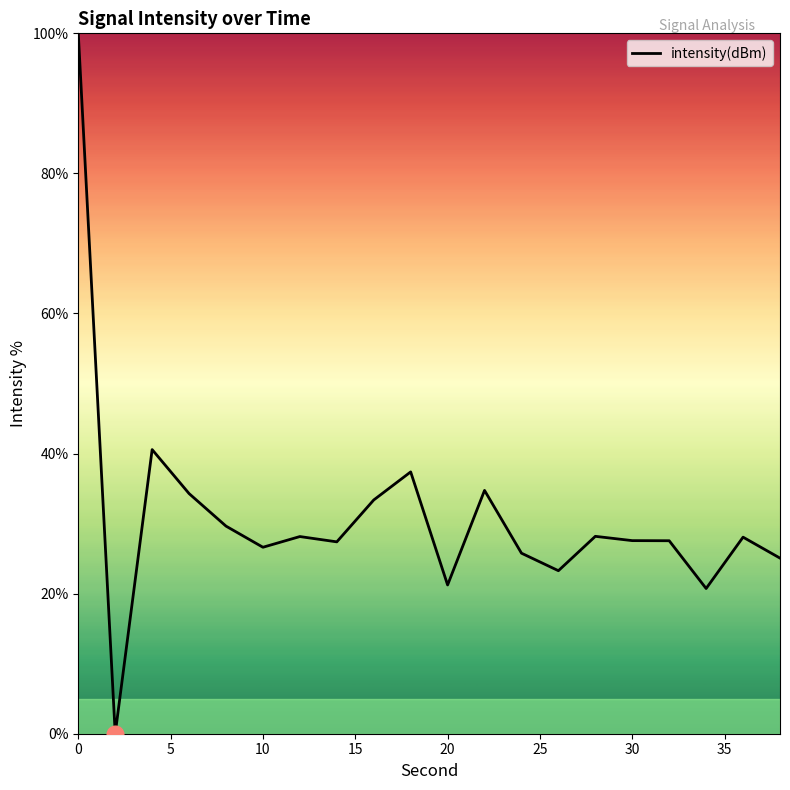

What is the greatest value displayed?

100.0